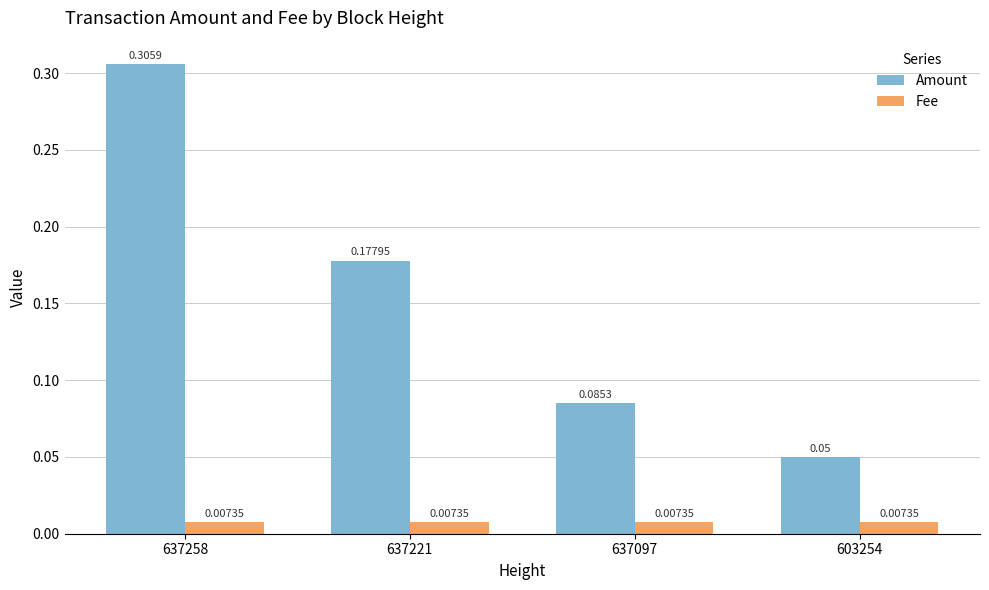

At which category is the sum across all series the highest?

637258